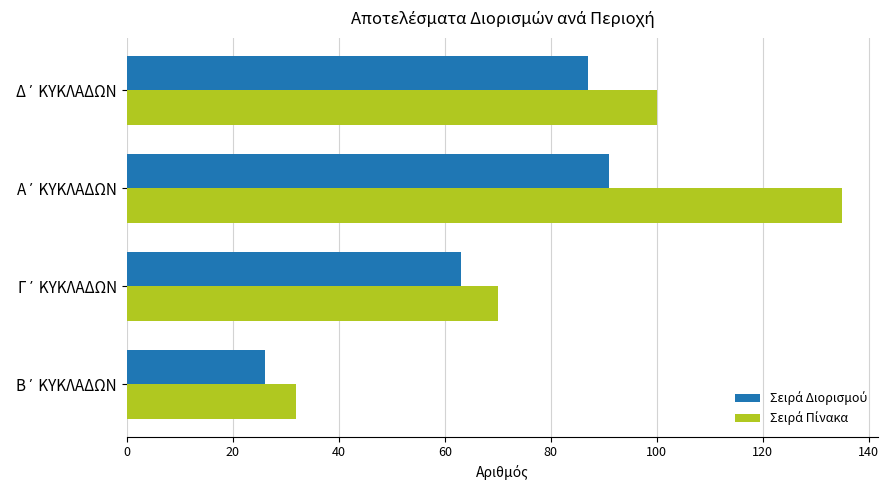

How many distinct data groups are displayed?

2